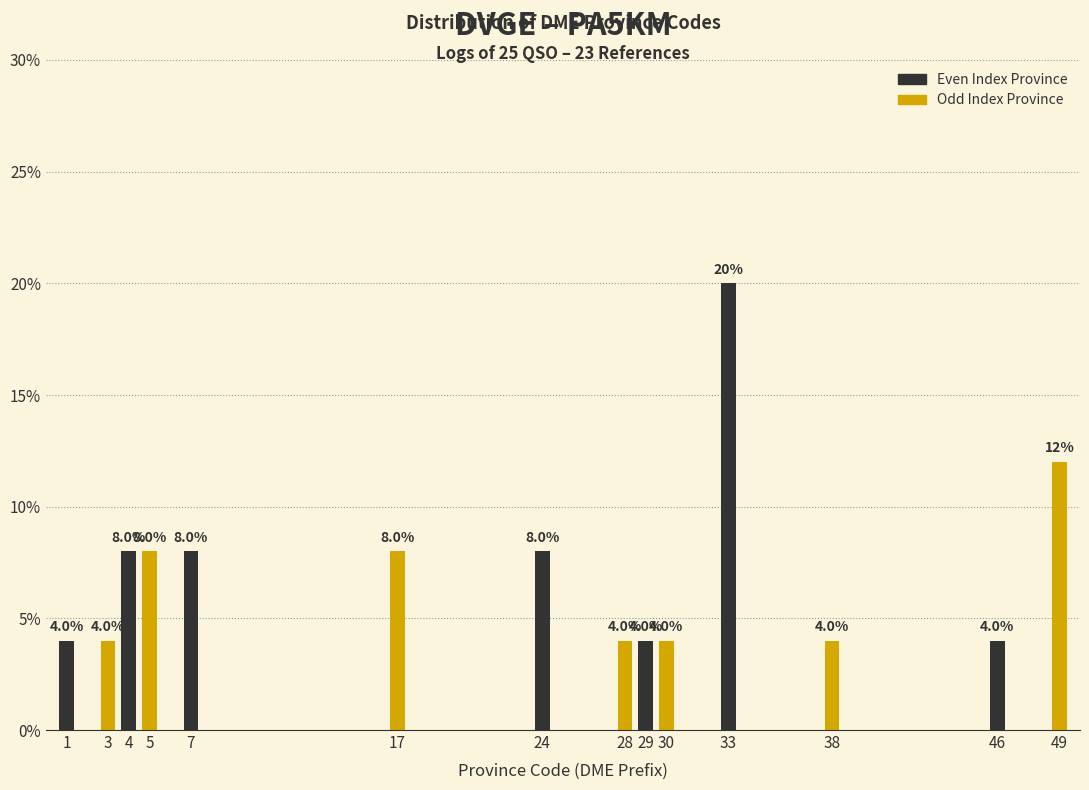

Reading left to right, transcribe all the data shown in this chart.

1=4	3=4	4=8	5=8	7=8	17=8	24=8	28=4	29=4	30=4	33=20	38=4	46=4	49=12